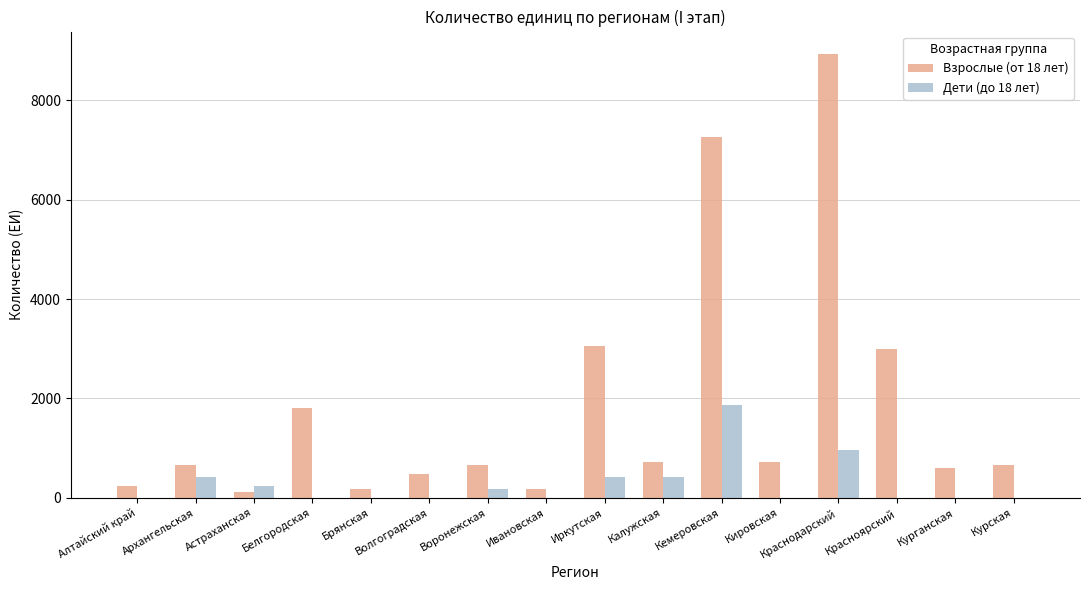

What is the greatest value displayed?

8940